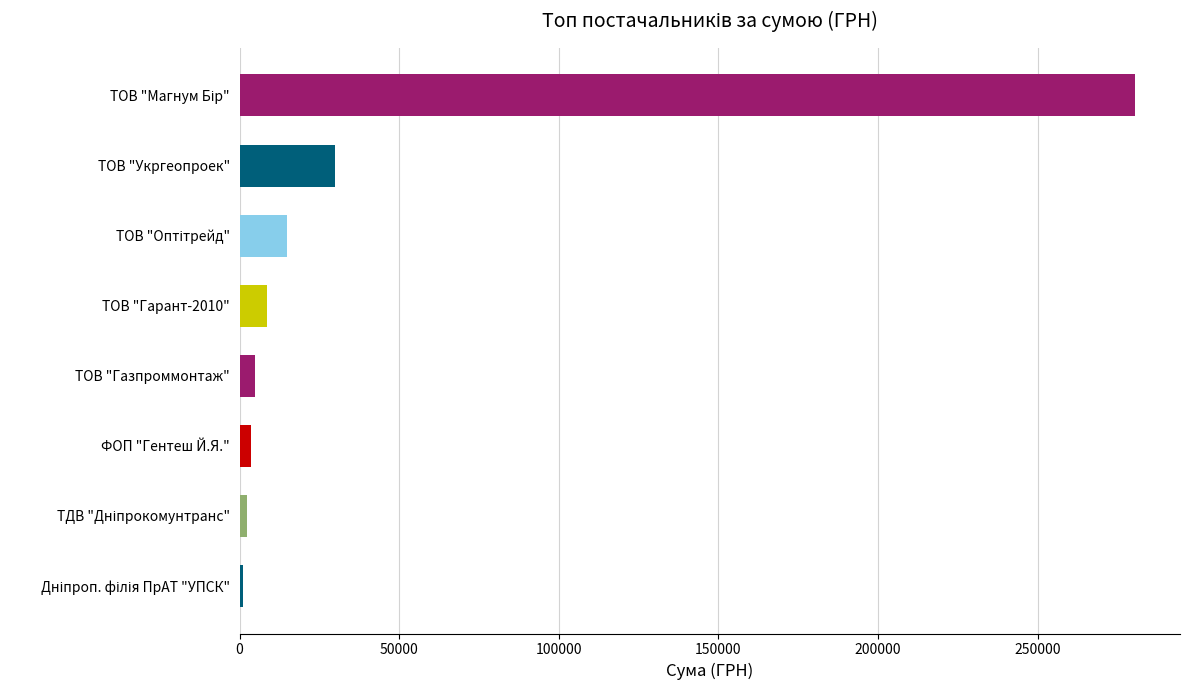

What is the average value?

43239.5